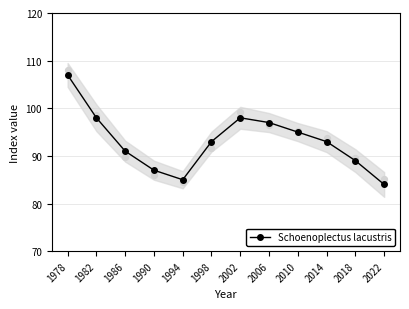

What is the change in value from 2006 to 2022?

-13